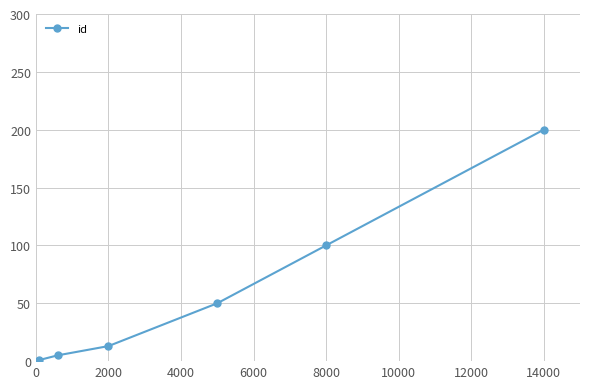

What is the sum of all values?

369